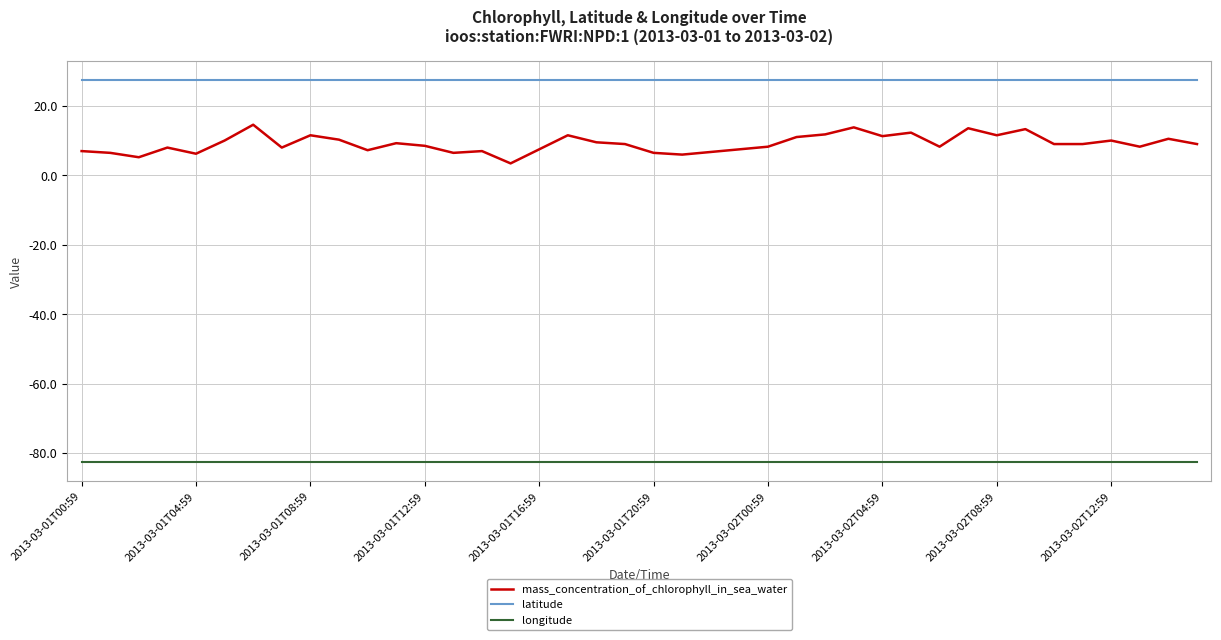

True or false: latitude and mass_concentration_of_chlorophyll_in_sea_water cross at least once.

False